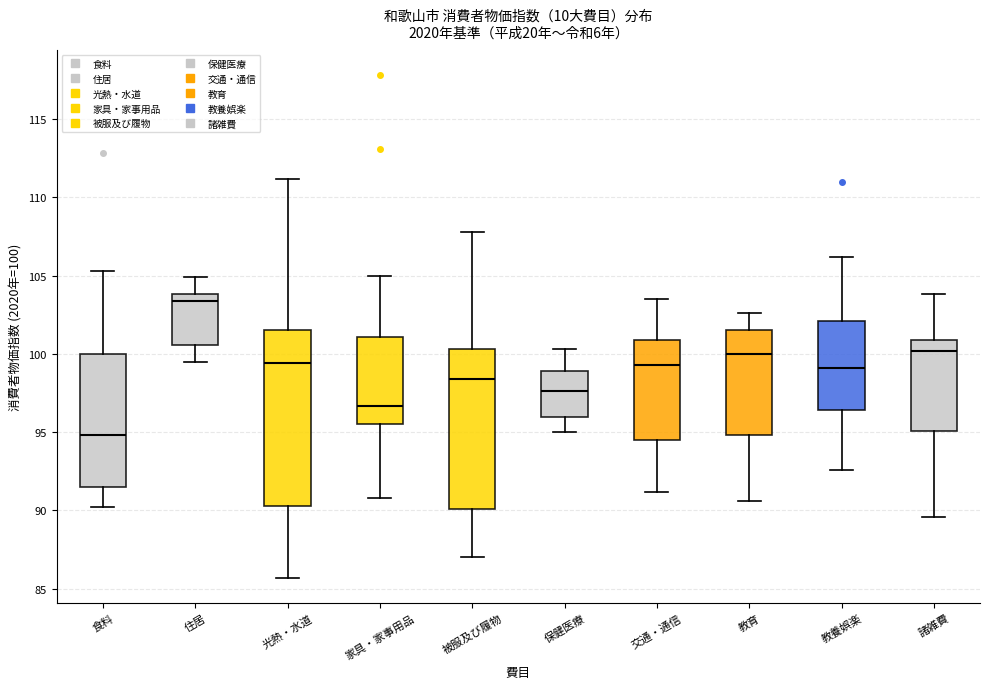

Where does the lower whisker of the box for 食料 end on the y-axis? The values are not printed on the chart, so give them approximately, as read against the axis.

90.0